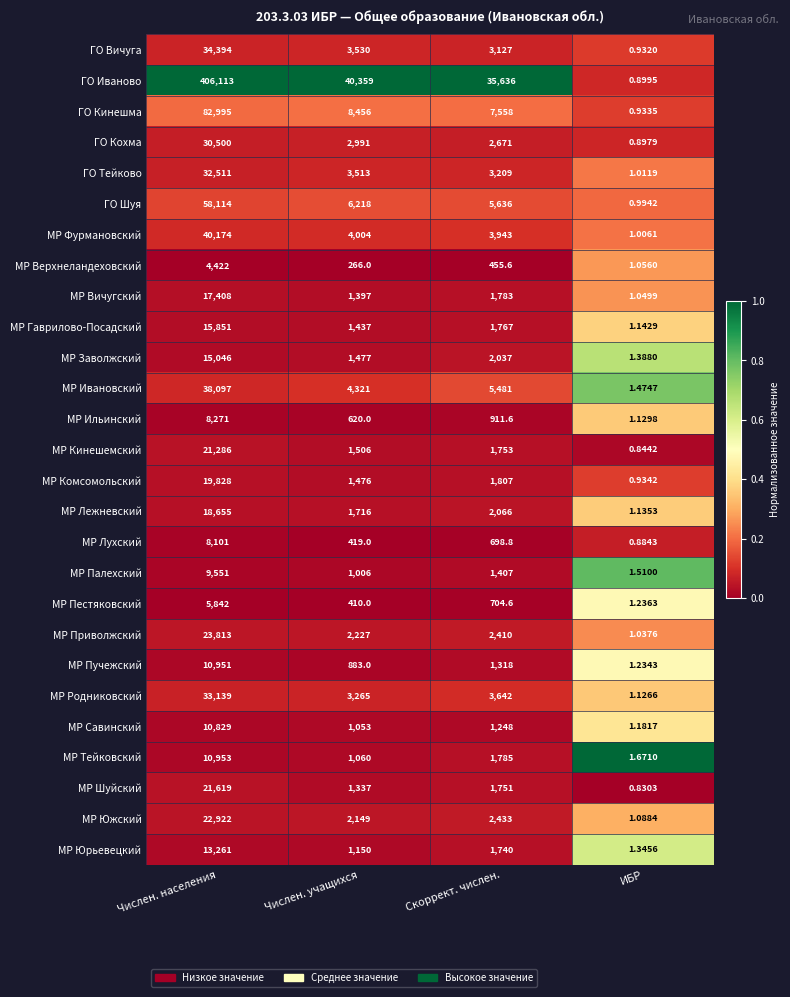

Where does the МР Вичугский series first go above 1783?

Числен. населения